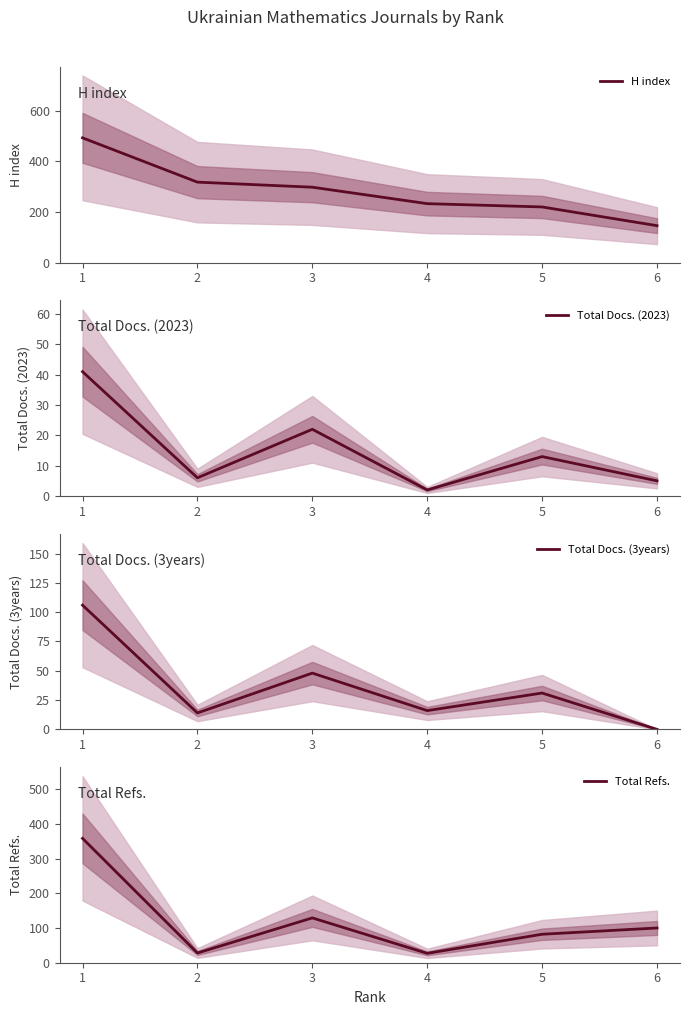

What is the value of the H index point at the 3rd from the left?

298